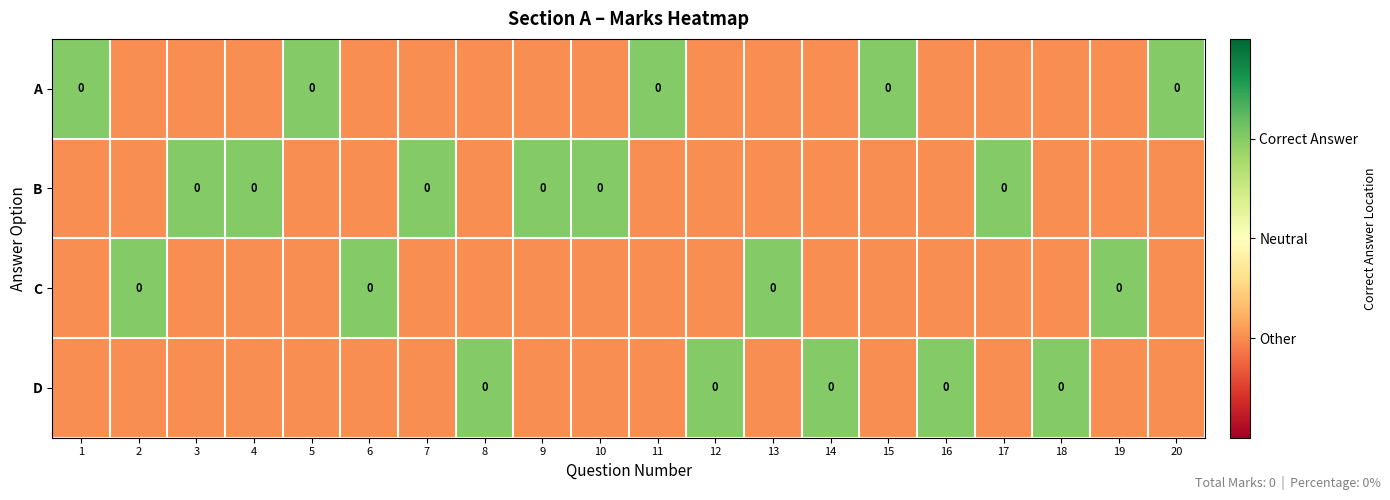

How many data points does each series have?

20